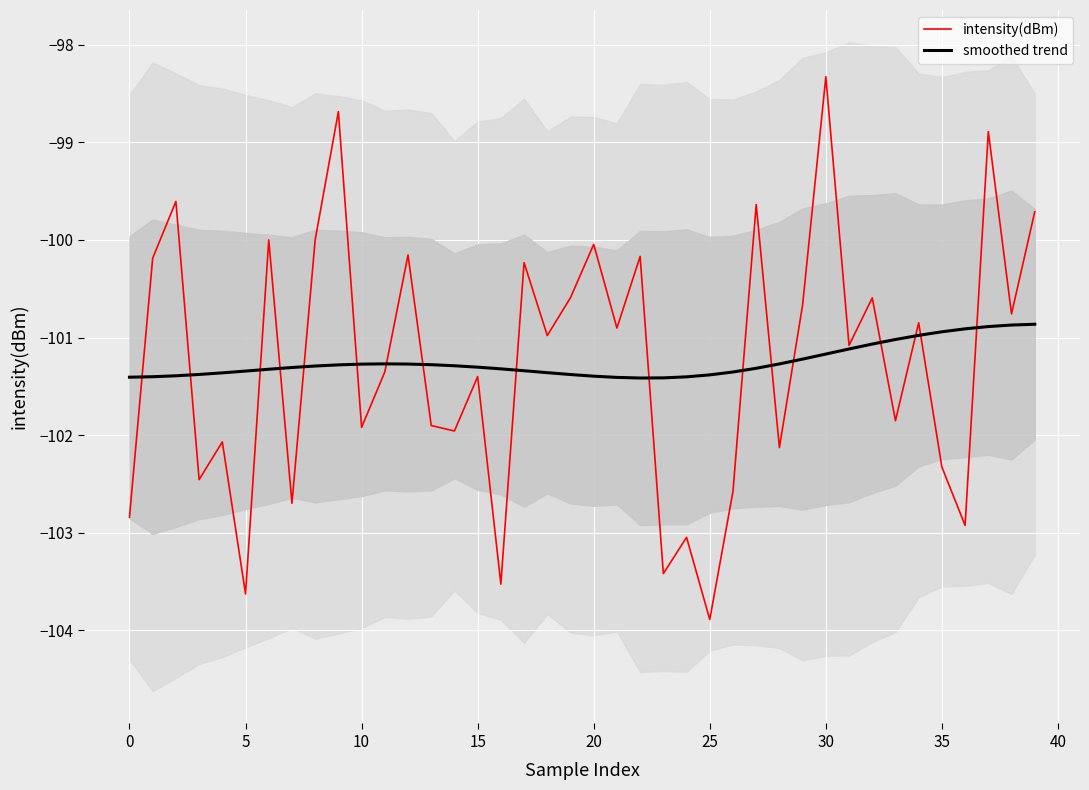

In smoothed trend, how many points are lower than both neighbors (excluding endpoints)?

1